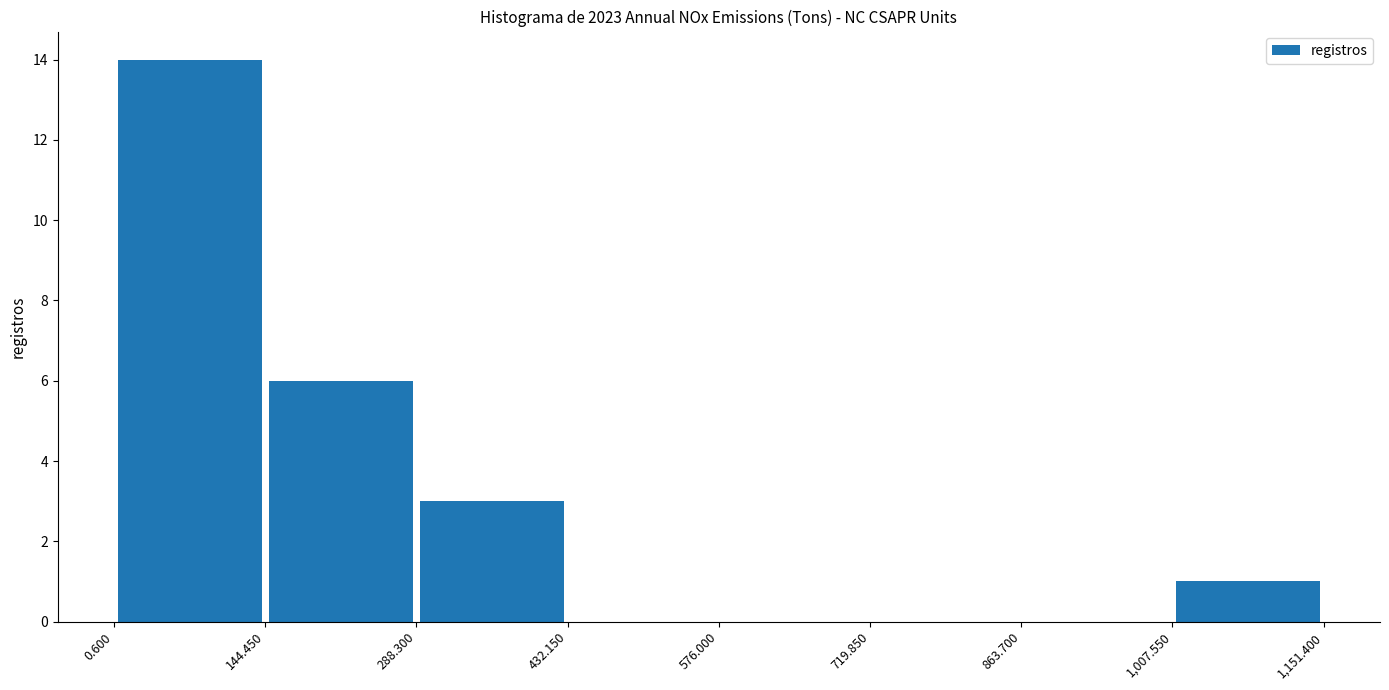

Reading left to right, transcribe this chart: for each bar, give the range it covers on the x-axis and its height. The values are not printed on the chart, so give them approximately, as read against the axis.

0.600 to 144.450: 14
144.450 to 288.300: 6
288.300 to 432.150: 3
432.150 to 576.000: 0
576.000 to 719.850: 0
719.850 to 863.700: 0
863.700 to 1,007.550: 0
1,007.550 to 1,151.400: 1